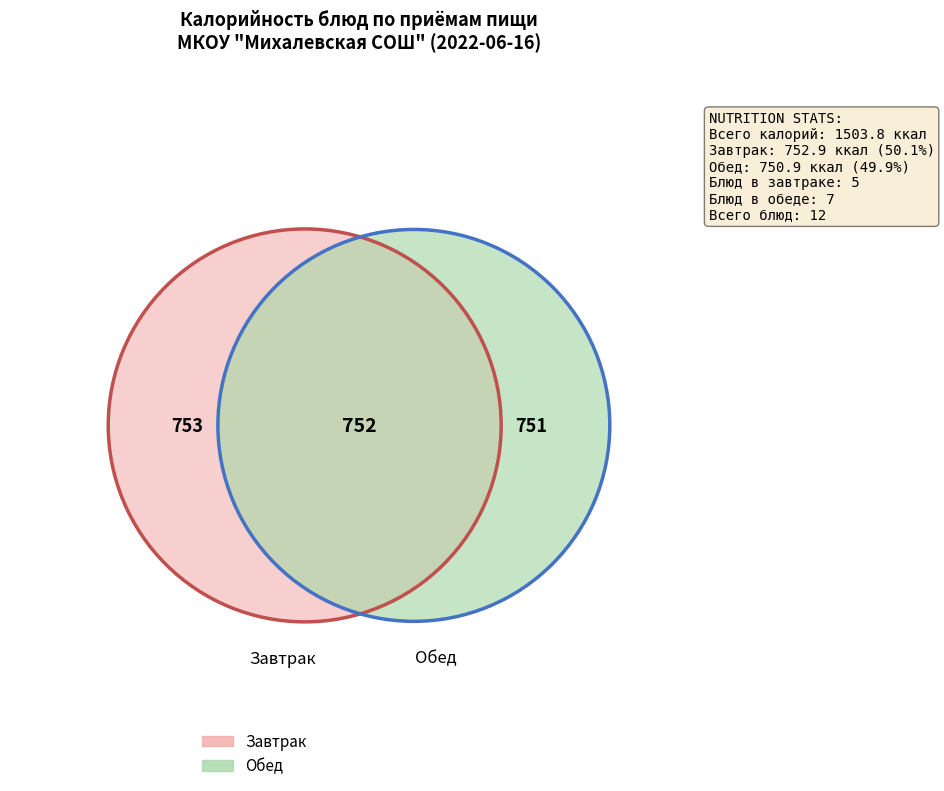

To the nearest percent, what is the average slice percentage?

8%